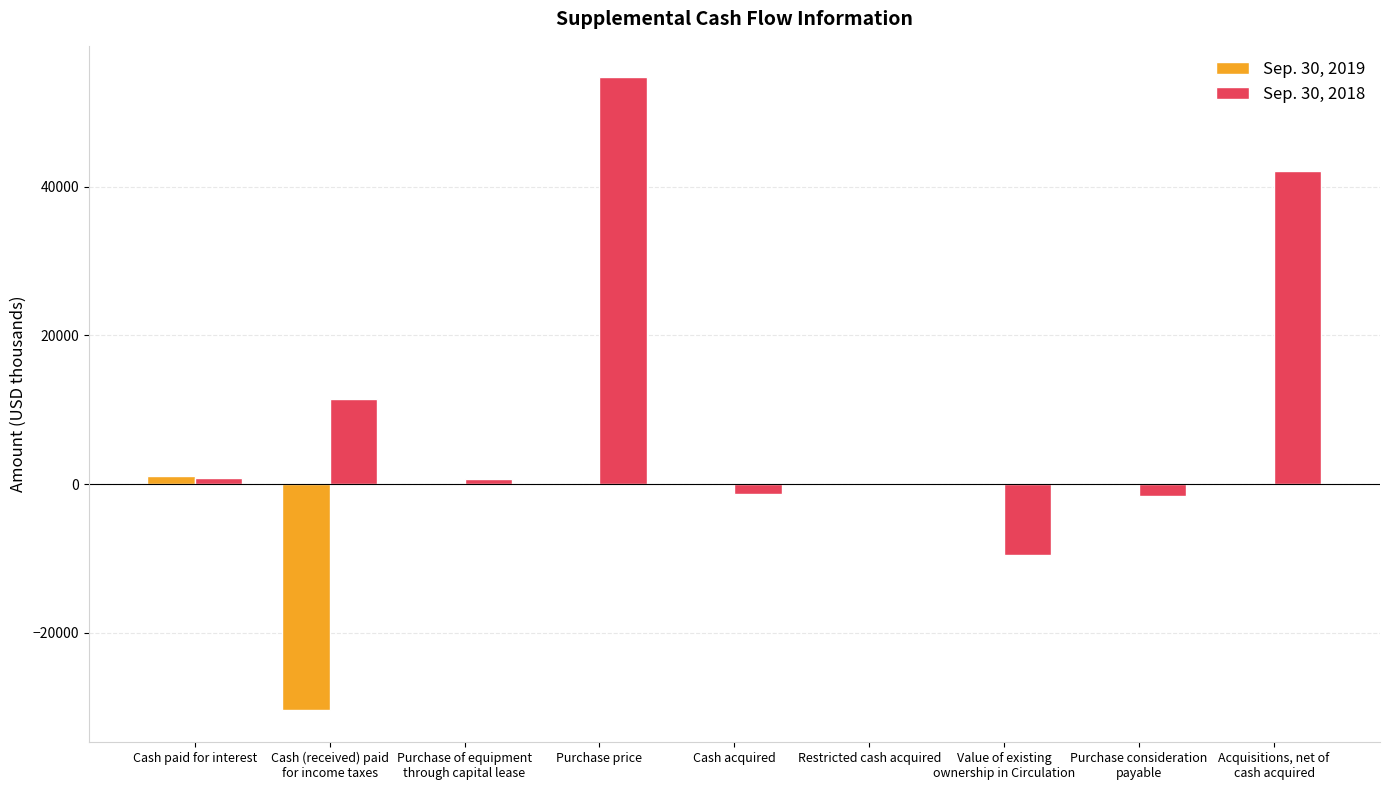

What is the greatest value displayed?

54700